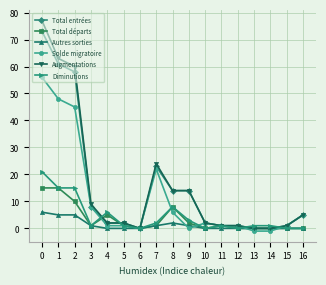

What is the value of the Augmentations point at the 10th from the left?

14